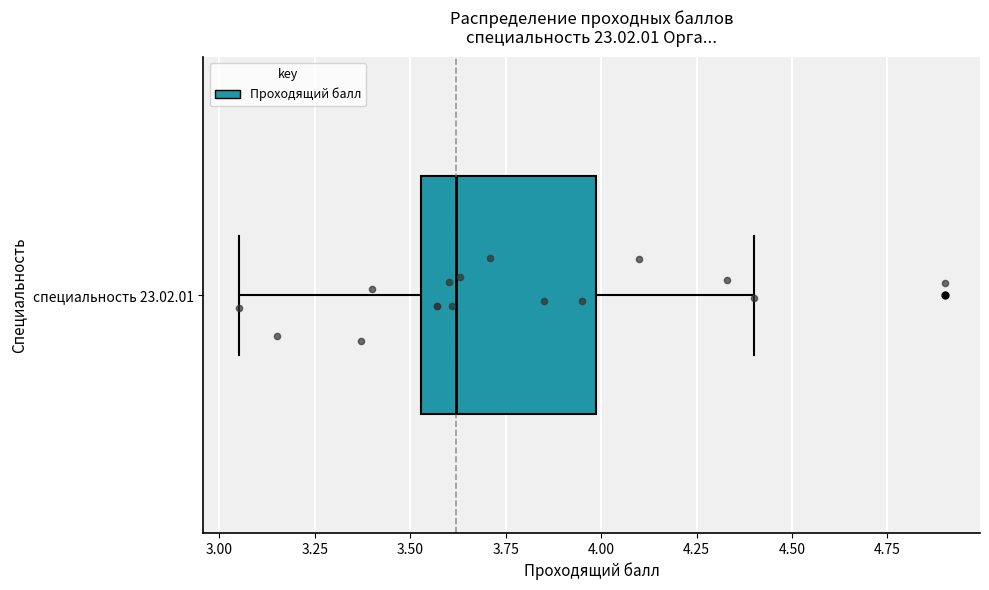

Where is the right edge of the box for специальность 23.02.01 on the x-axis? The values are not printed on the chart, so give them approximately, as read against the axis.

4.00